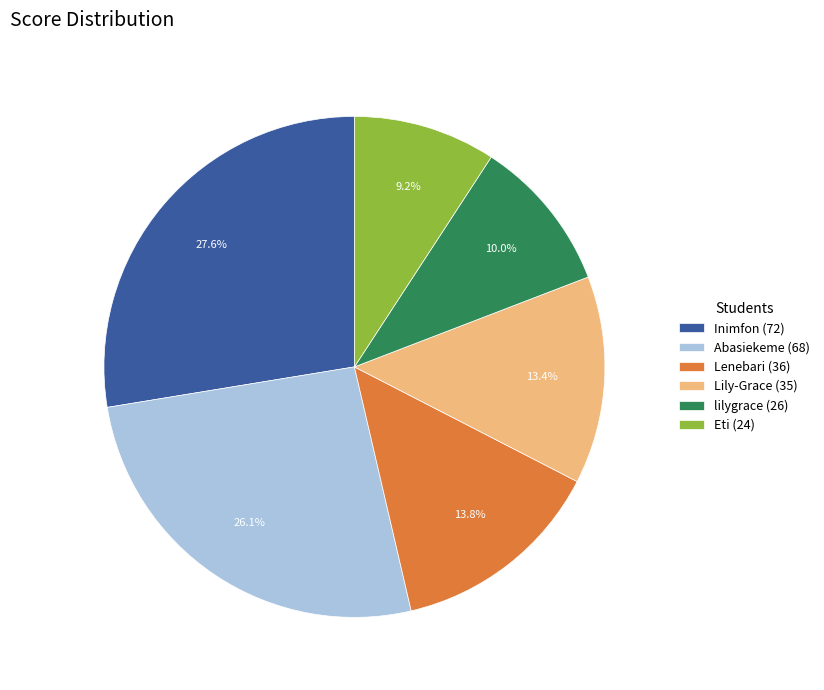

Which has a higher value, Abasiekeme (68) or lilygrace (26)?

Abasiekeme (68)